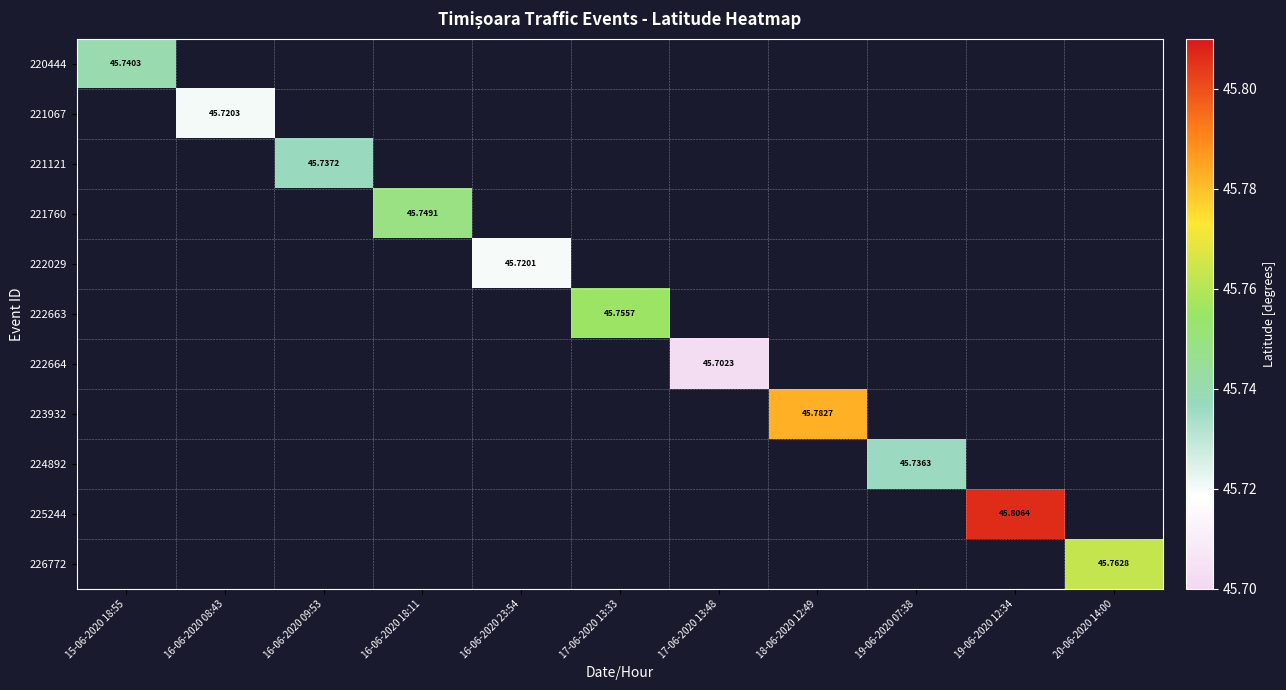

Which category has the highest value in the 221067 series?

15-06-2020 18:55